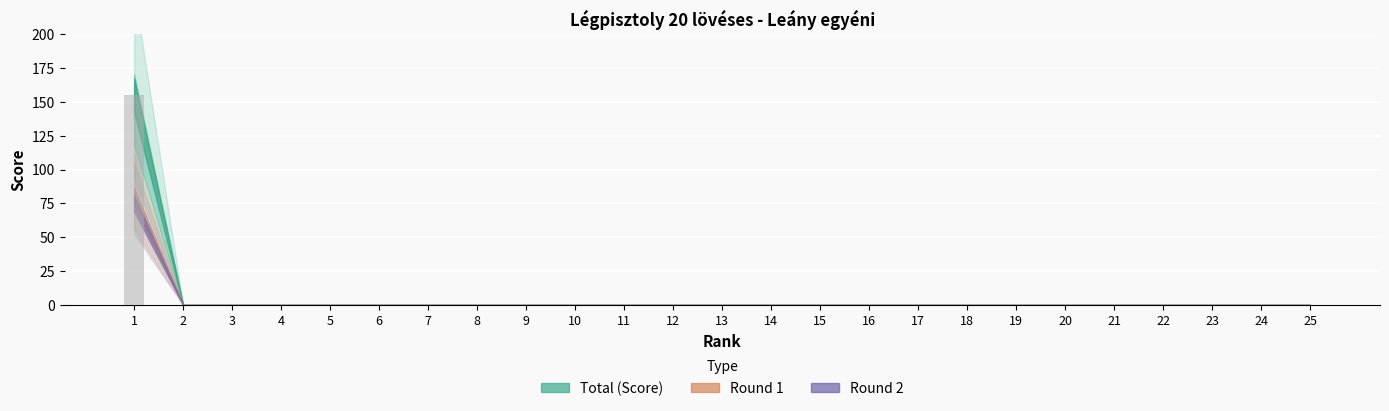

True or false: the data shows 0 at 12.

True